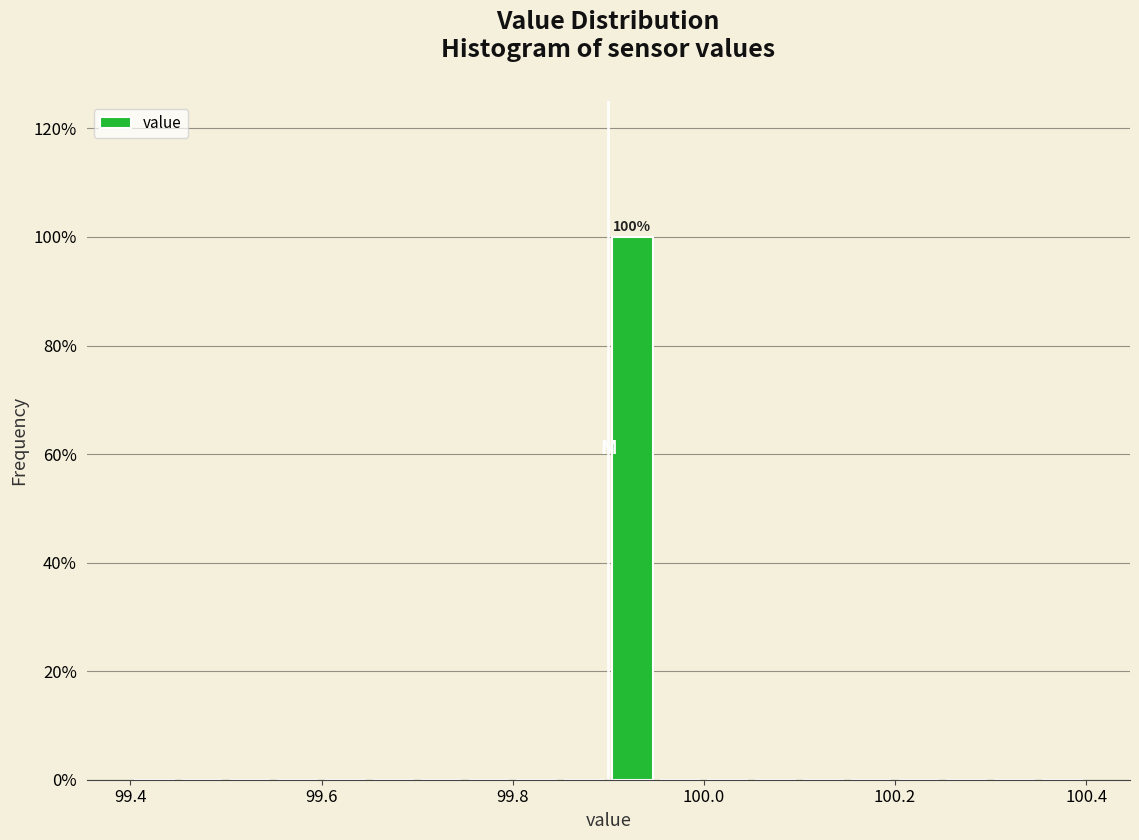

Around what value on the x-axis is the tallest bar? Give the approximate position of its centre, as read against the axis.

99.92